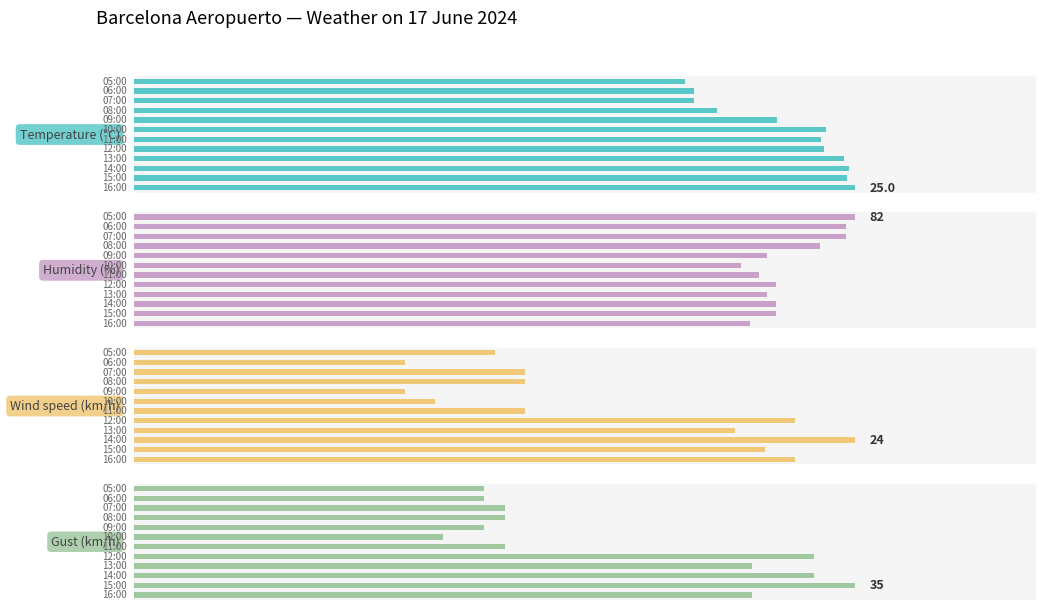

Which series has the largest range (max minus min)?

Gust (km/h)